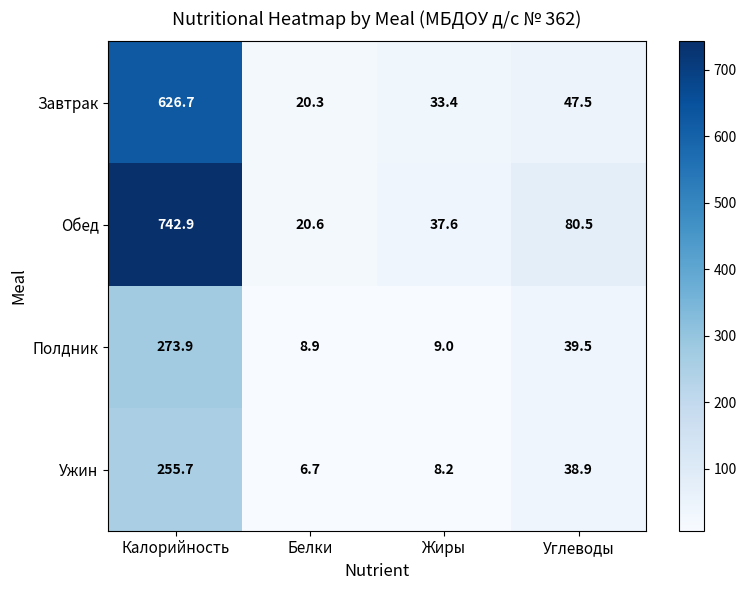

Rank the series at Углеводы from highest to lowest value.

Обед, Завтрак, Полдник, Ужин